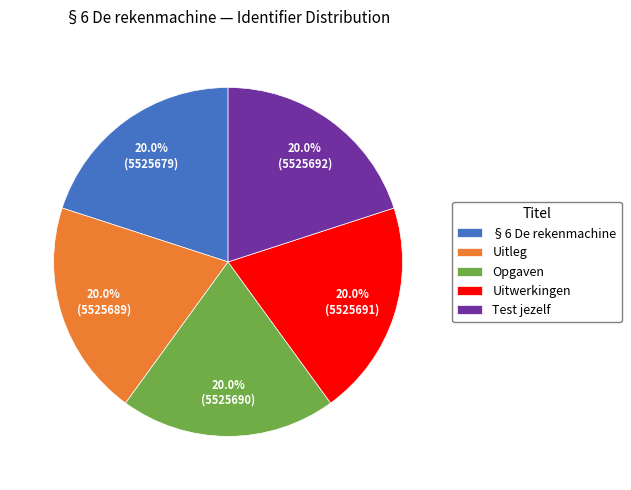

True or false: Uitwerkingen accounts for 20% of the total.

True